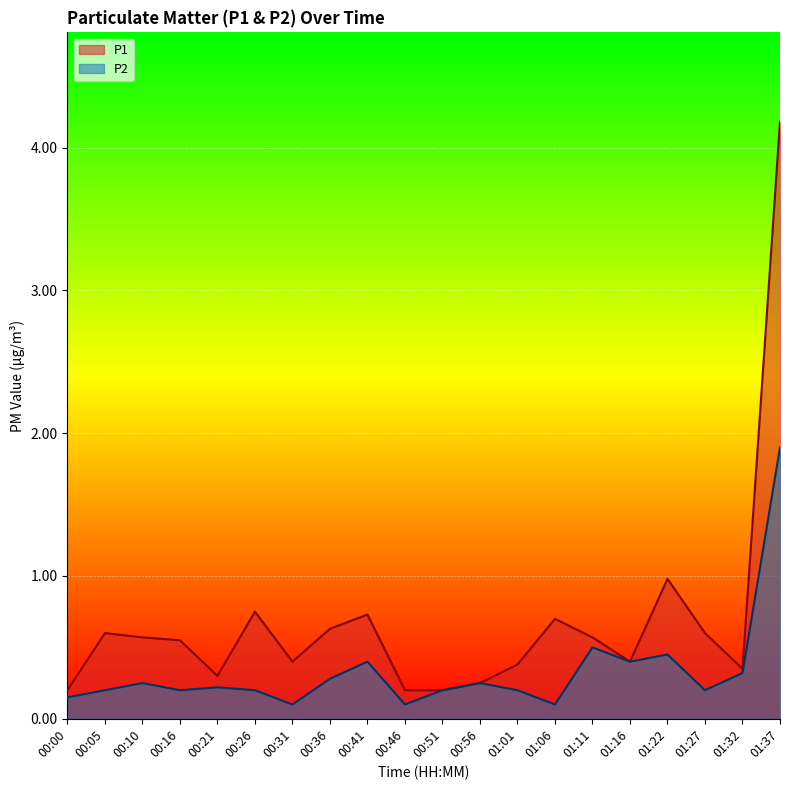

Reading right to left, transcribe all the data shown in this chart.

P1: 4.2	0.3	0.6	1.0	0.4	0.6	0.7	0.4	0.2	0.2	0.2	0.7	0.6	0.4	0.8	0.3	0.6	0.6	0.6	0.2
P2: 1.9	0.3	0.2	0.5	0.4	0.5	0.1	0.2	0.2	0.2	0.1	0.4	0.3	0.1	0.2	0.2	0.2	0.2	0.2	0.1